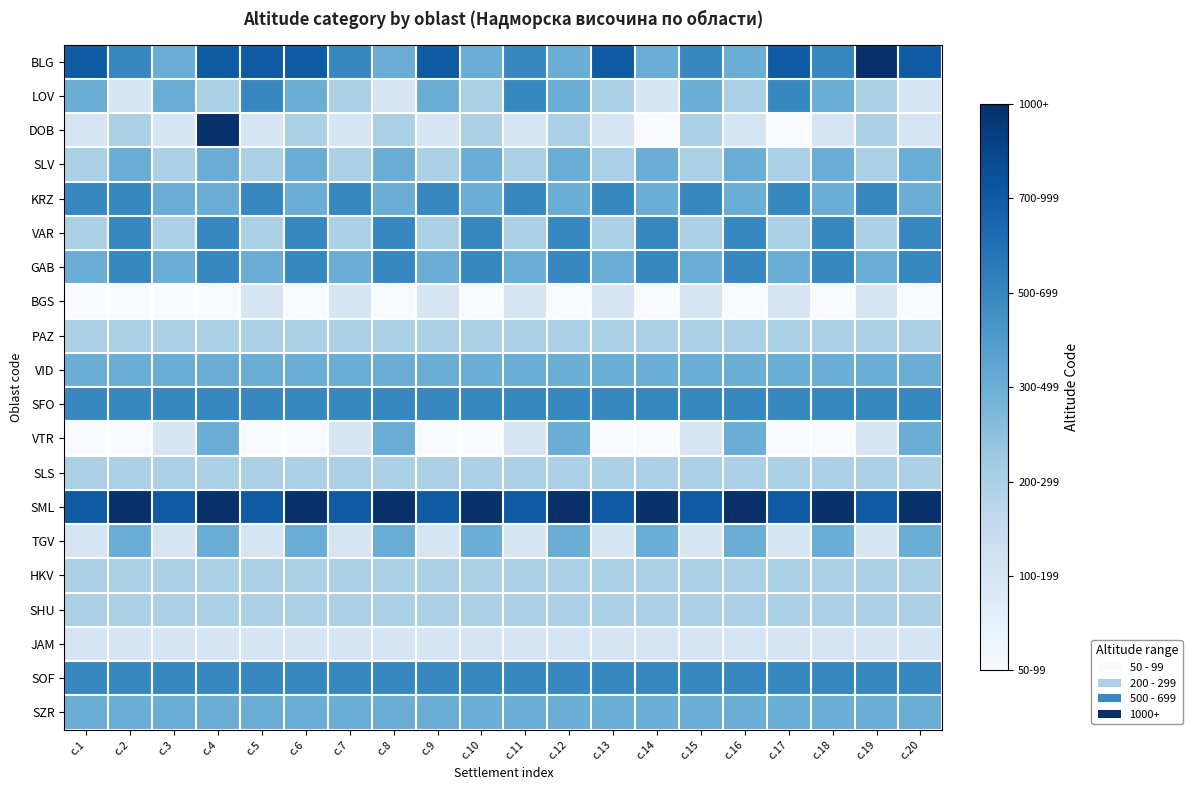

At which category is the sum across all series the highest?

с.4